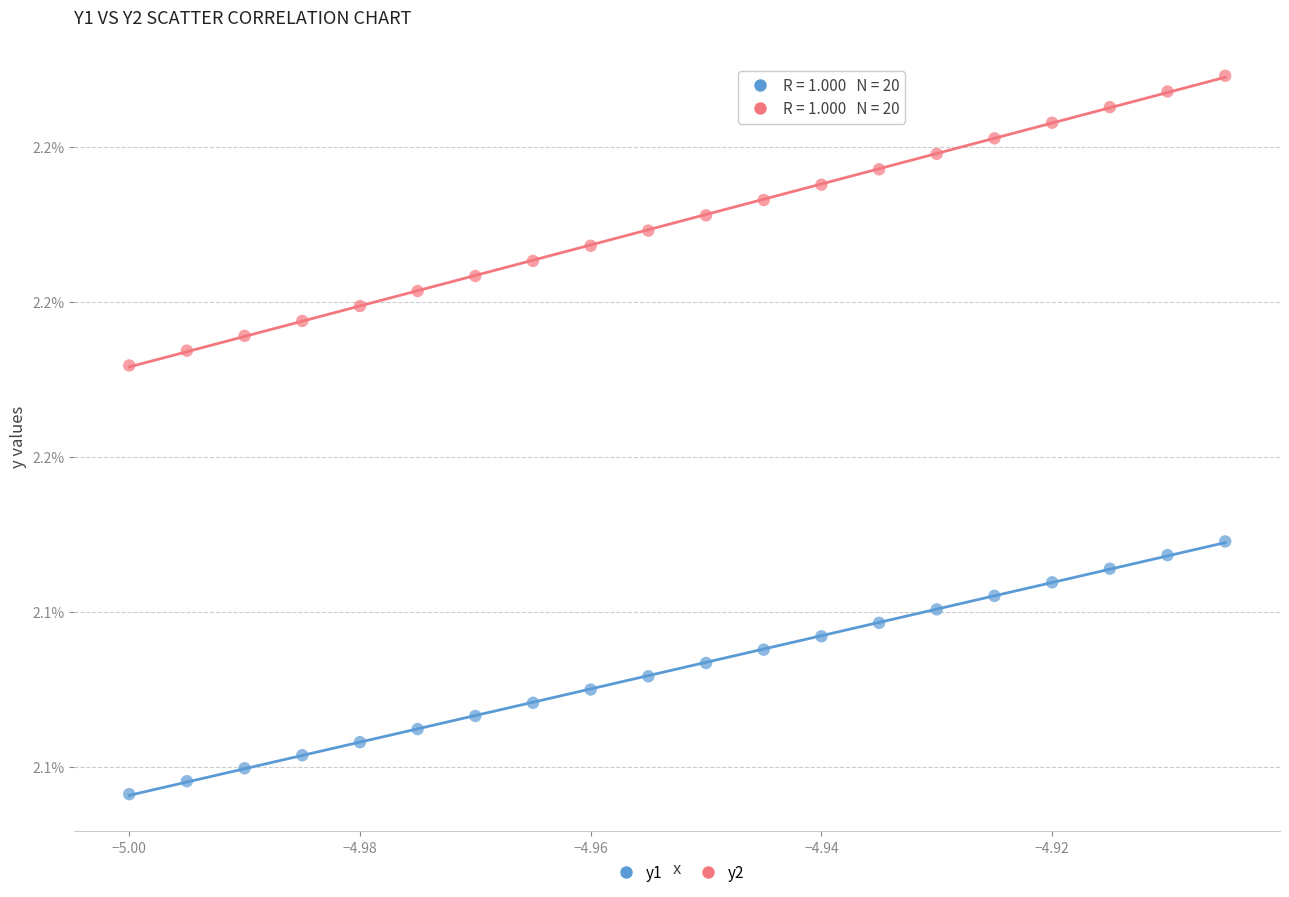

Which series reaches the minimum Y coordinate?

y1